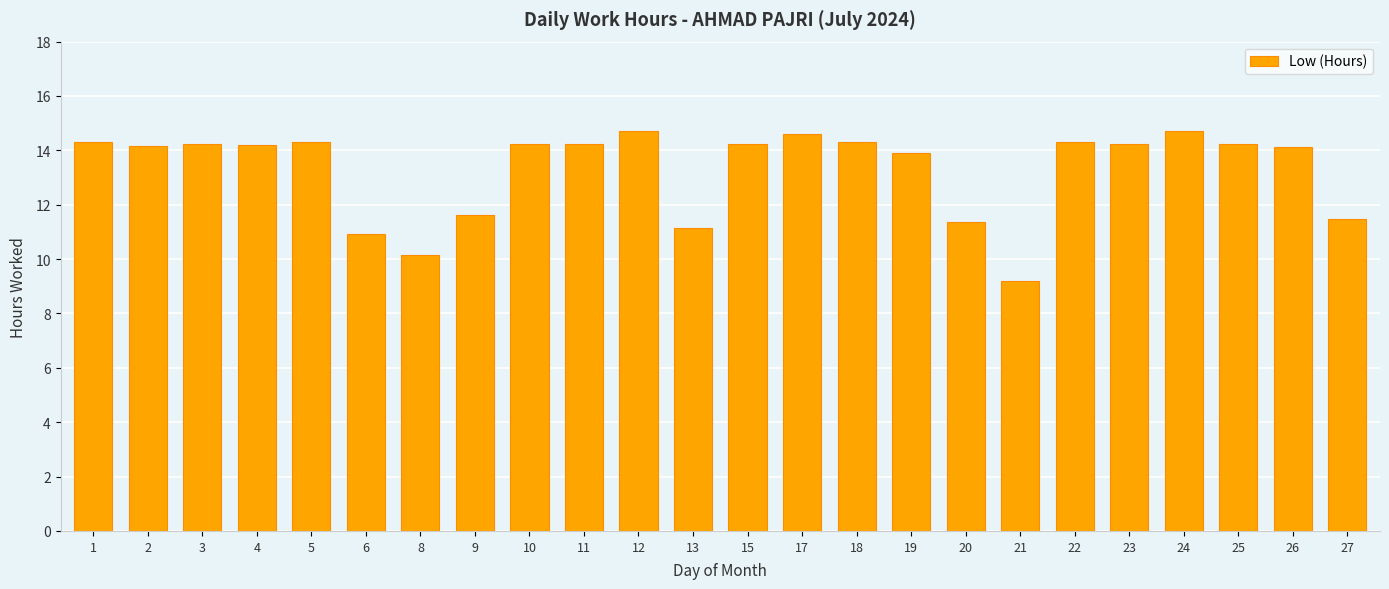

What is the ratio of the value at 18 to the value at 10?

1.0